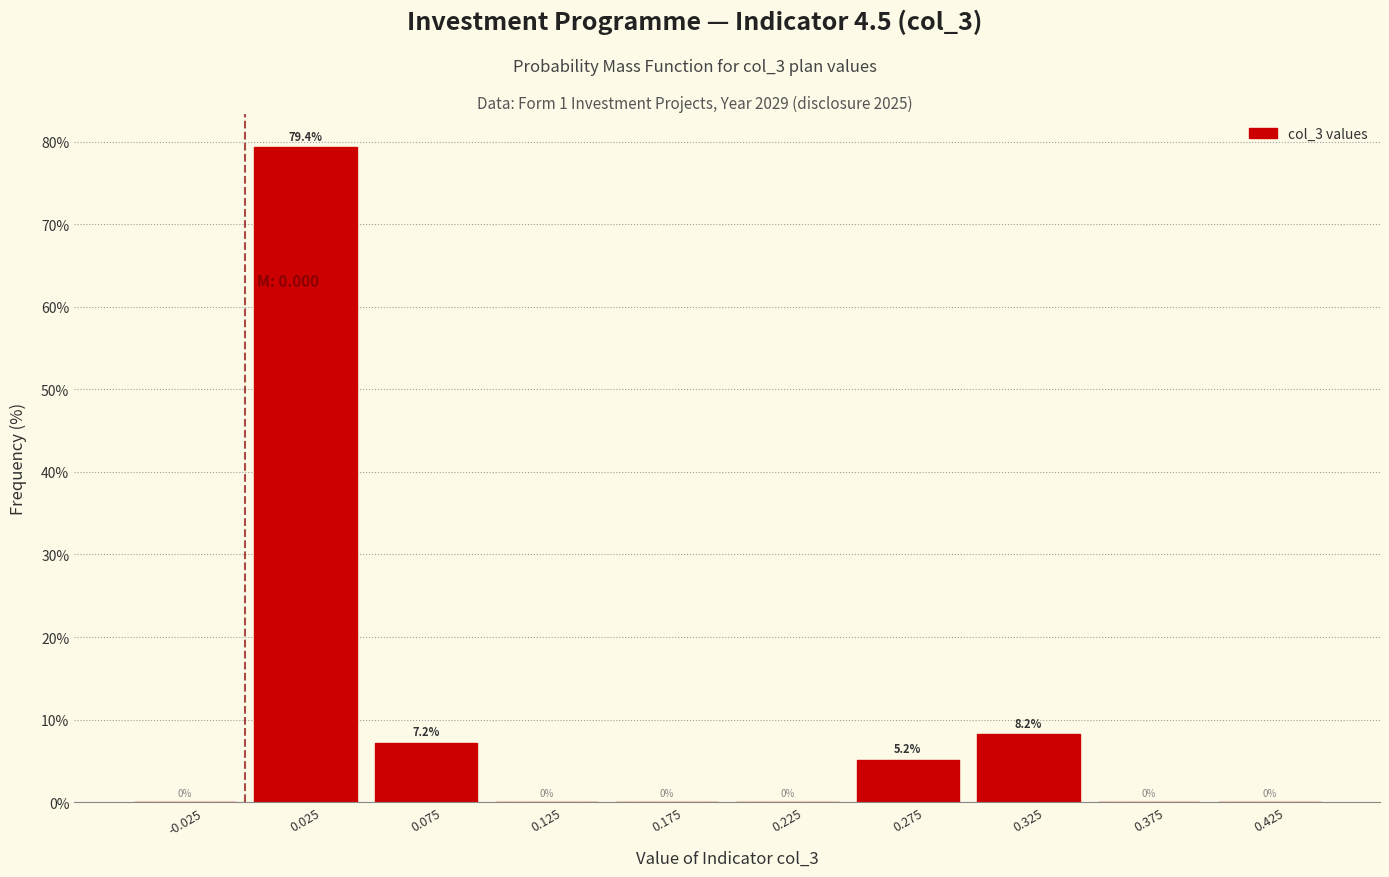

Reading left to right, list every bar in this chart as the range it spans on the x-axis followed by its height.

-0.05 to 0.00: 0.0
0.00 to 0.05: 79.4
0.05 to 0.10: 7.2
0.10 to 0.15: 0.0
0.15 to 0.20: 0.0
0.20 to 0.25: 0.0
0.25 to 0.30: 5.2
0.30 to 0.35: 8.2
0.35 to 0.40: 0.0
0.40 to 0.45: 0.0